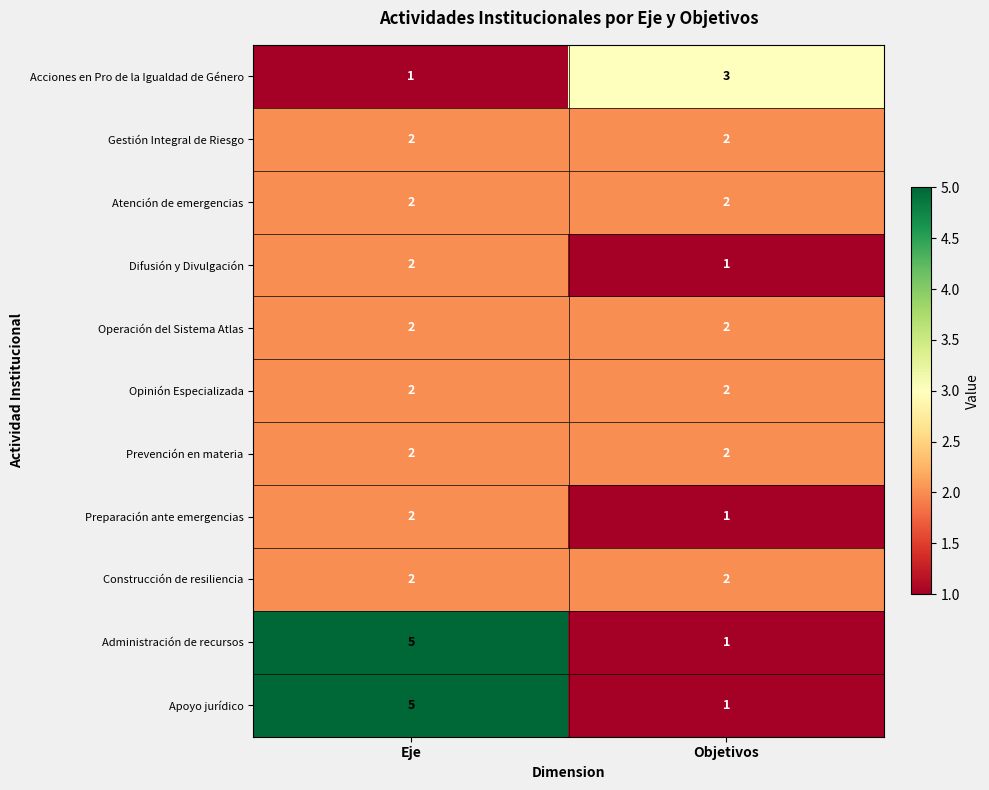

Reading left to right, transcribe all the data shown in this chart.

Acciones en Pro de la Igualdad de Género: Eje=1	Objetivos=3
Gestión Integral de Riesgo: Eje=2	Objetivos=2
Atención de emergencias: Eje=2	Objetivos=2
Difusión y Divulgación: Eje=2	Objetivos=1
Operación del Sistema Atlas: Eje=2	Objetivos=2
Opinión Especializada: Eje=2	Objetivos=2
Prevención en materia: Eje=2	Objetivos=2
Preparación ante emergencias: Eje=2	Objetivos=1
Construcción de resiliencia: Eje=2	Objetivos=2
Administración de recursos: Eje=5	Objetivos=1
Apoyo jurídico: Eje=5	Objetivos=1